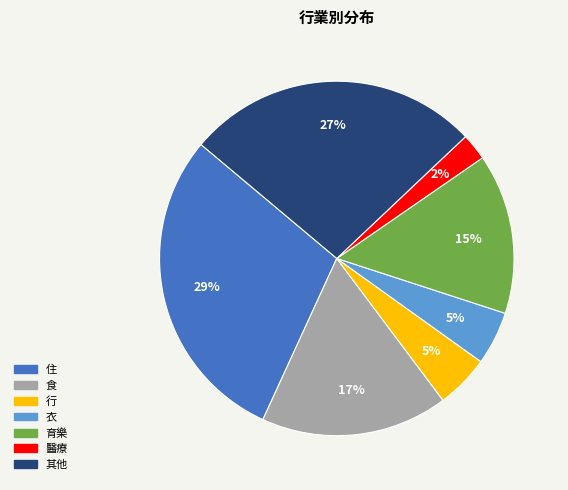

Is it true that 住 is 18% of the pie?

False